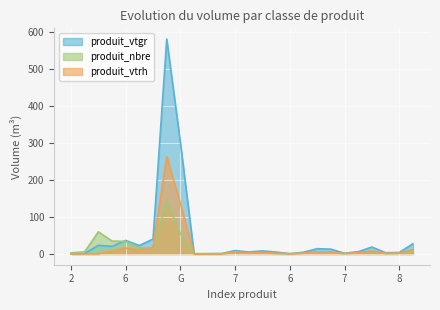

What are all the series names shown in the legend?

produit_vtgr, produit_nbre, produit_vtrh